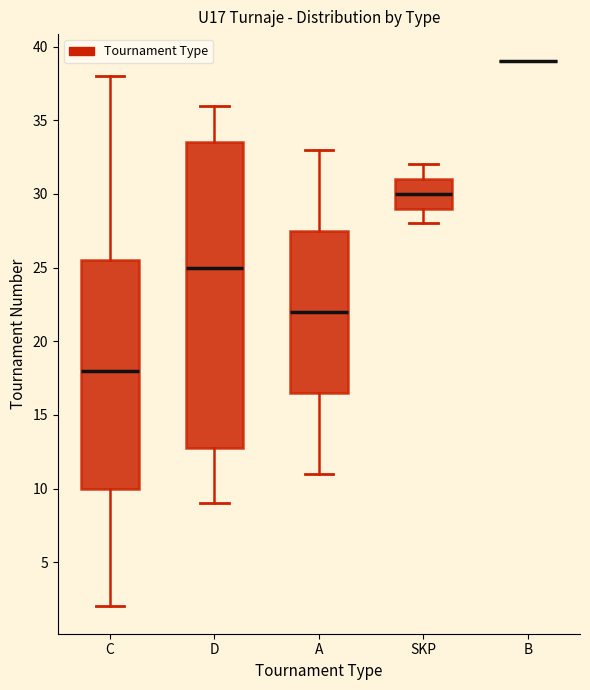

Which box is the tallest, from its lower edge to its upper edge?

D